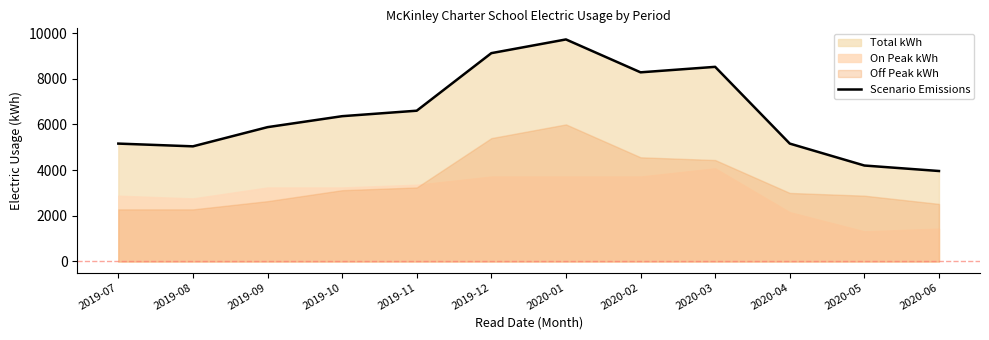

What is the value of the 7th point from the left?

9720